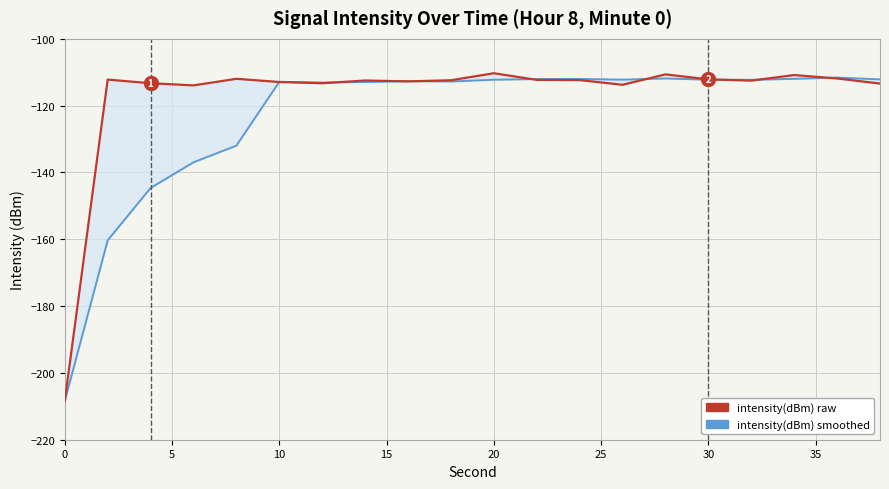

How many distinct data groups are displayed?

2